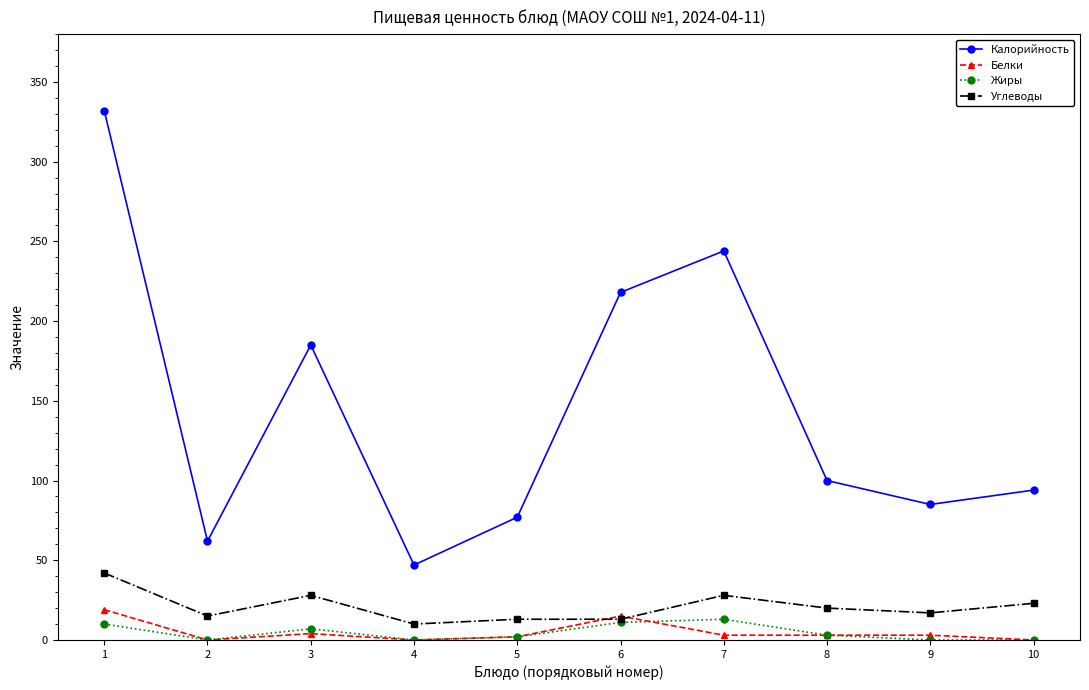

True or false: Калорийность has more than 2 interior local peaks.

False